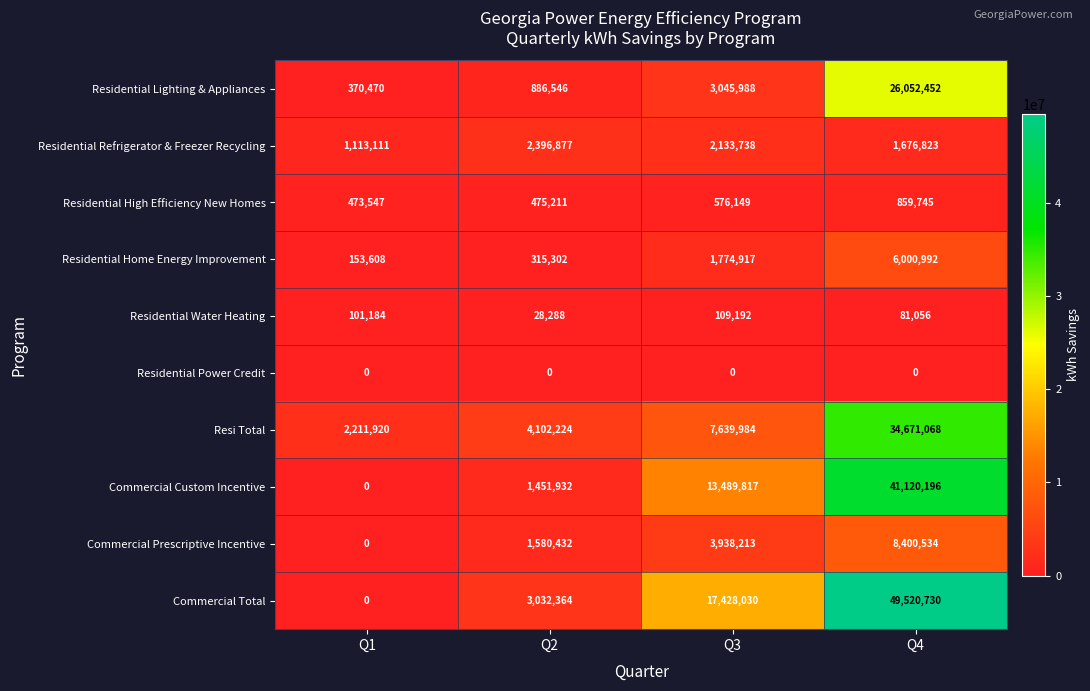

What is the approximate value of Commercial Custom Incentive at Q4?

41120196